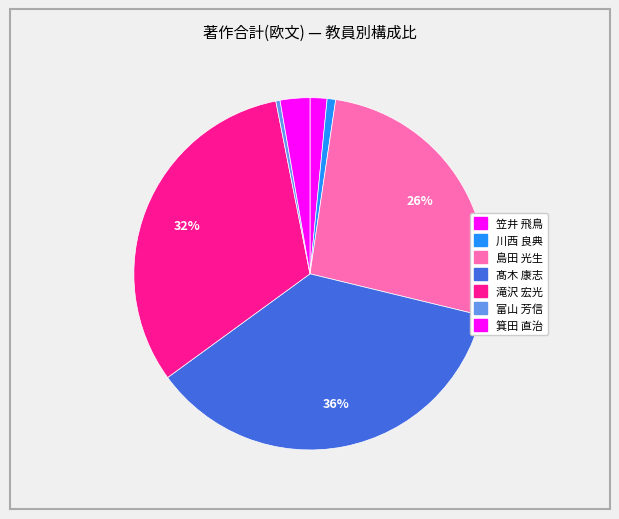

What is the change in value from 髙木 康志 to 富山 芳信?

-92